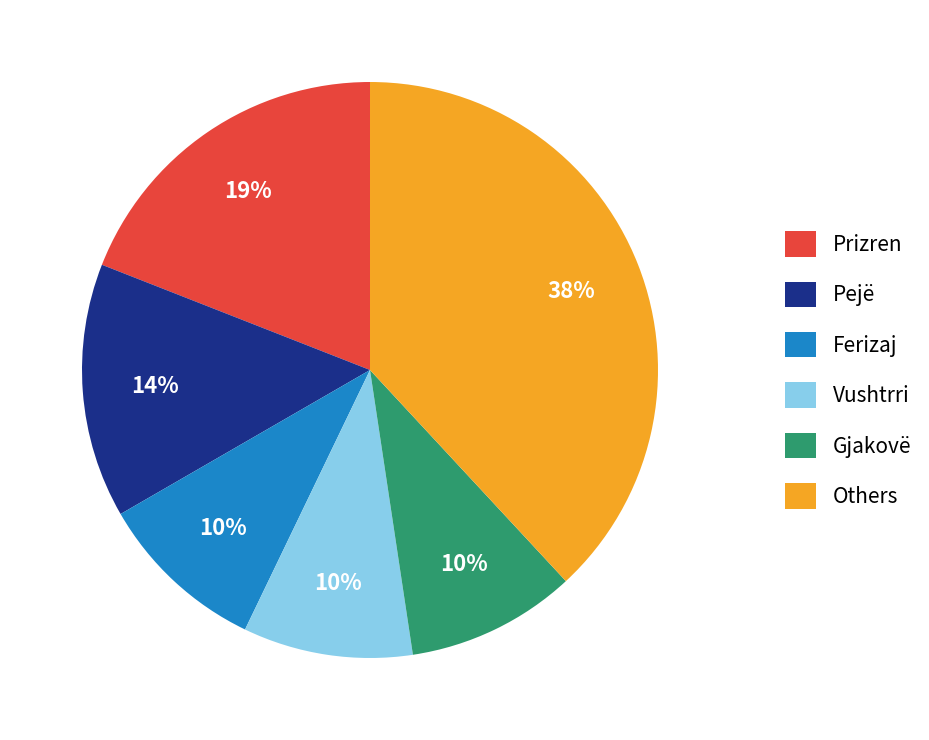

What percentage is the Gjakovë slice, to the nearest percent?

10%